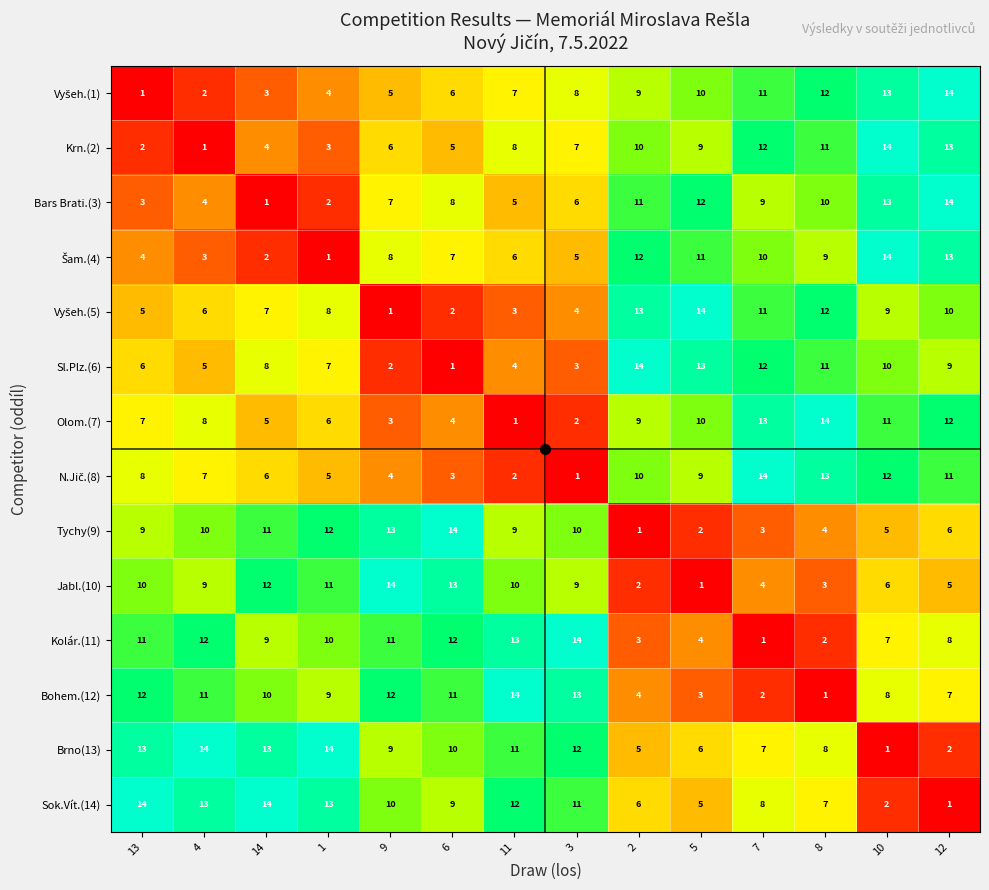

The Jabl.(10) series shows 9 at 4. True or false?

True